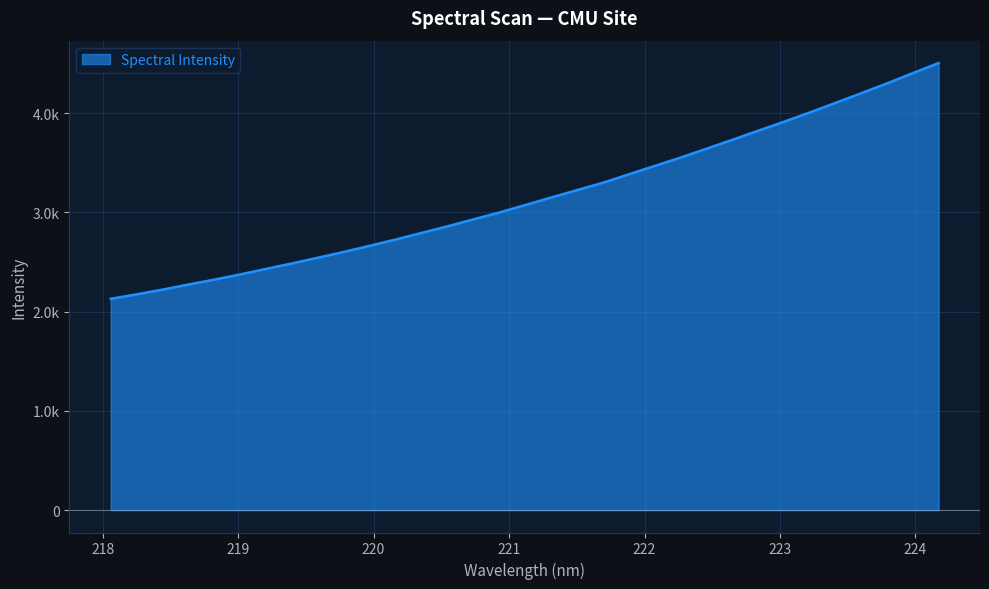

Does the chart display data point markers on the line(s)?

No